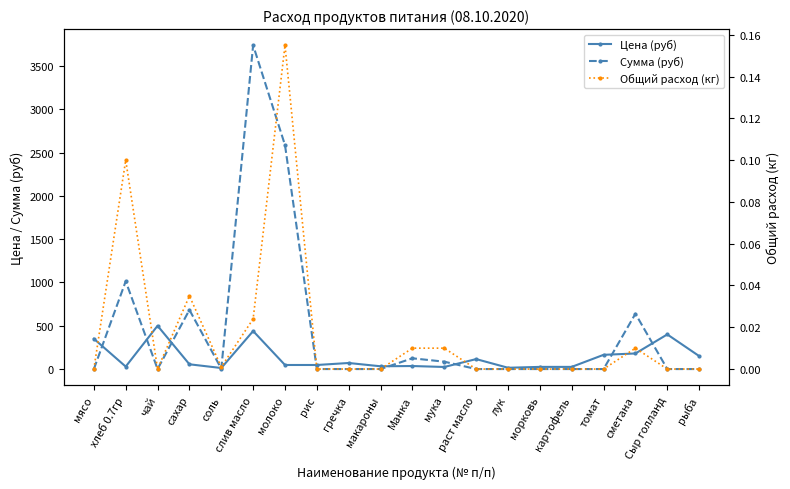

Which series has the widest spread of values?

Сумма (руб)